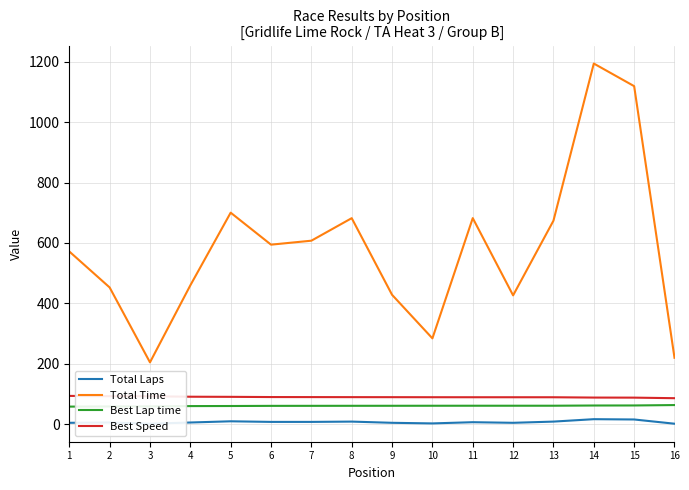

What is the difference between the second highest and second lowest values in the Best Lap time series?

3.2